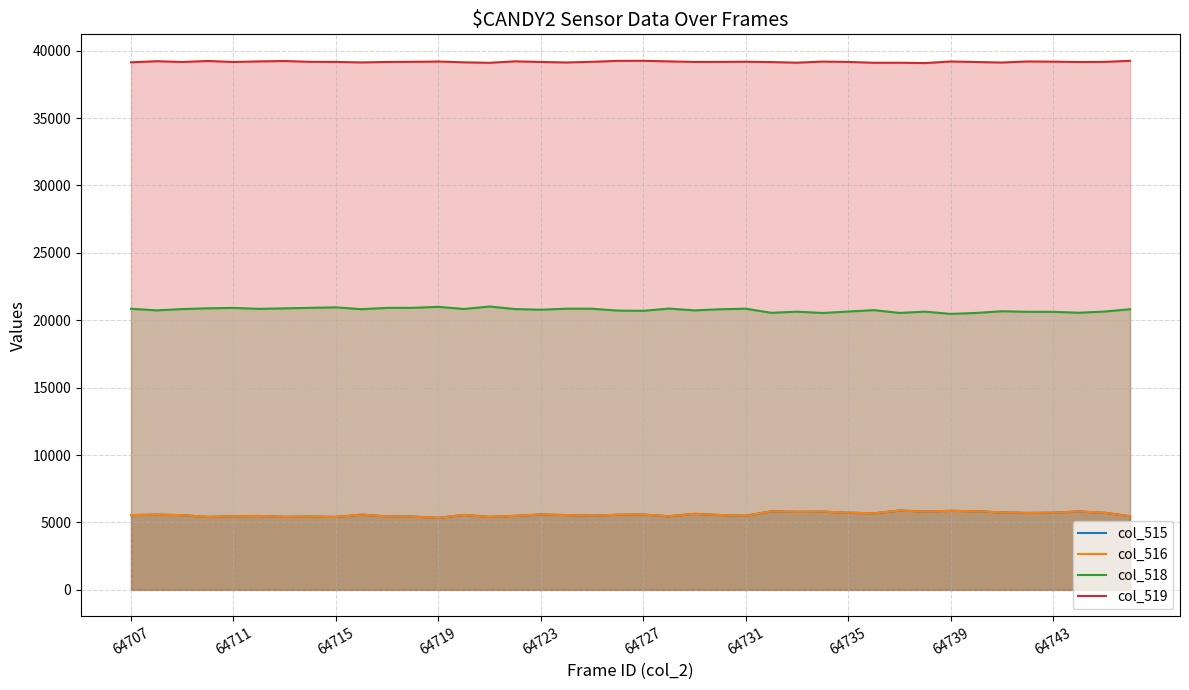

Which series has the largest total across all categories?

col_519